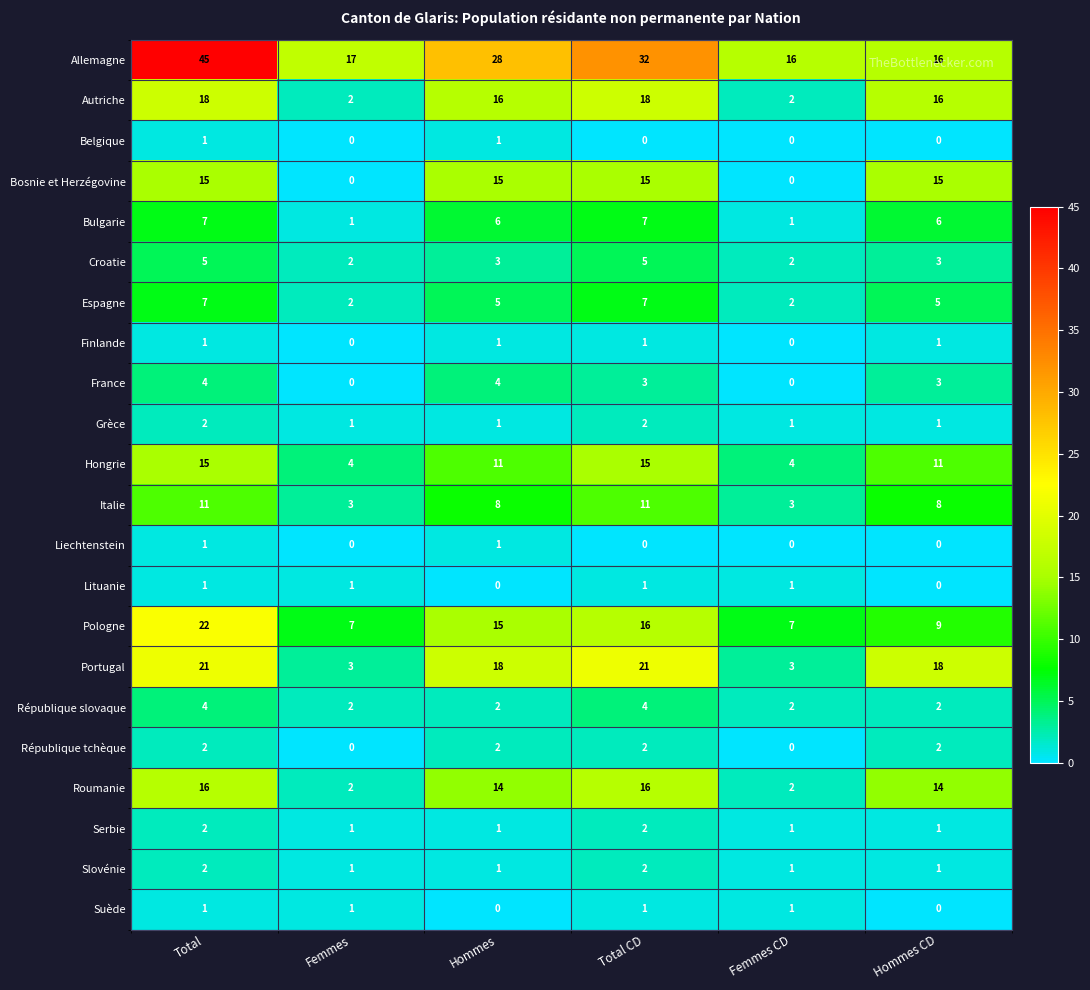

The France series shows 1 at Total CD. True or false?

False